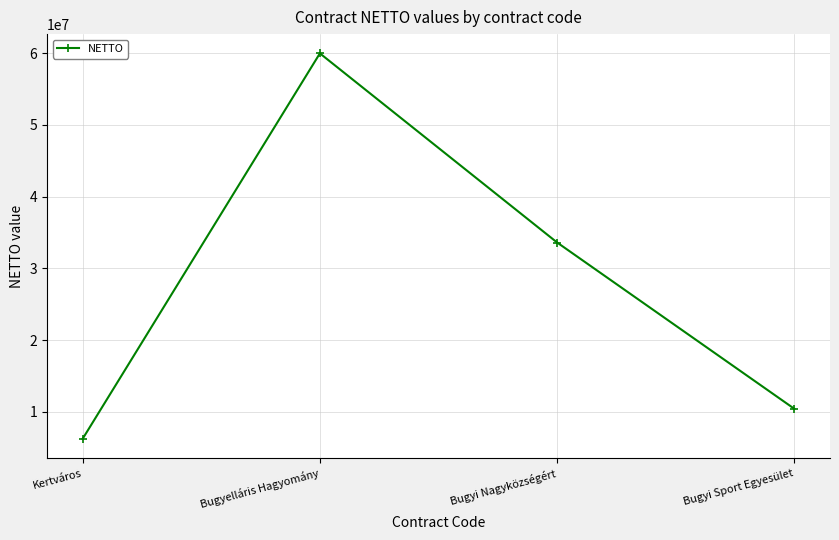

Reading left to right, extract all data points from this chart.

6216747	59980000	33600000	10400000